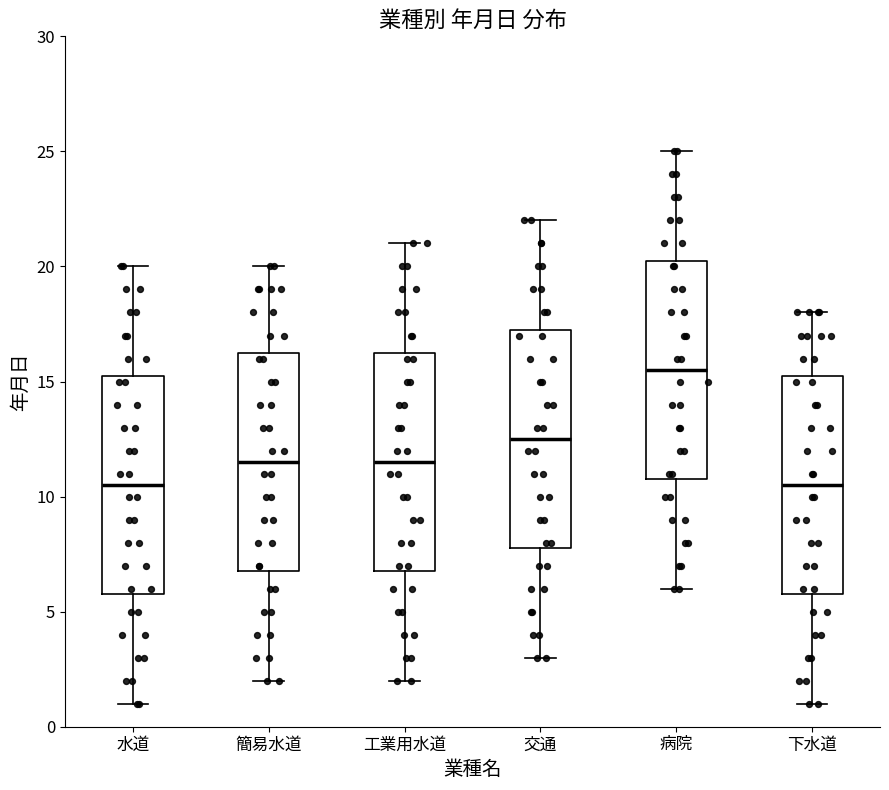

Where does the upper whisker of the box for 簡易水道 end on the y-axis? The values are not printed on the chart, so give them approximately, as read against the axis.

20.0